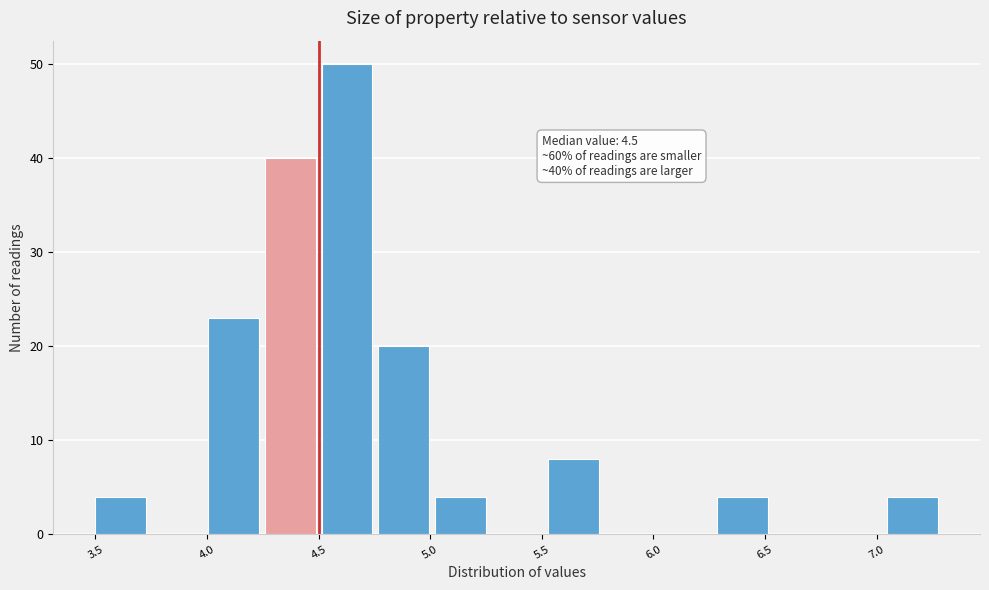

Over which range of the x-axis is the bar tallest?

4.50 to 4.75